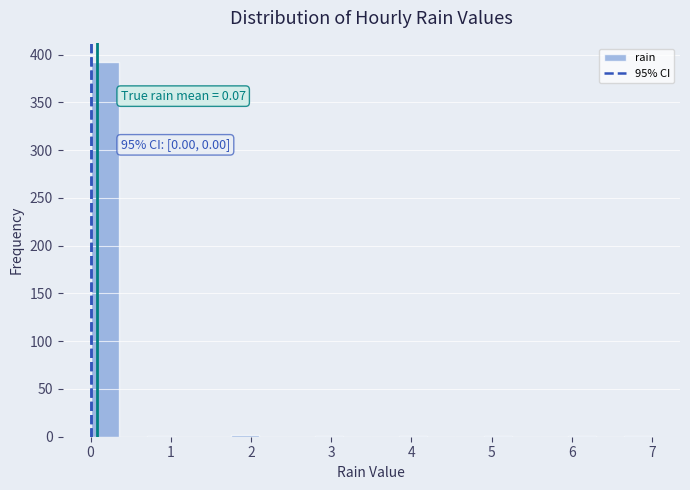

Read against the x-axis, roughly where is the centre of the tallest bar?

0.2